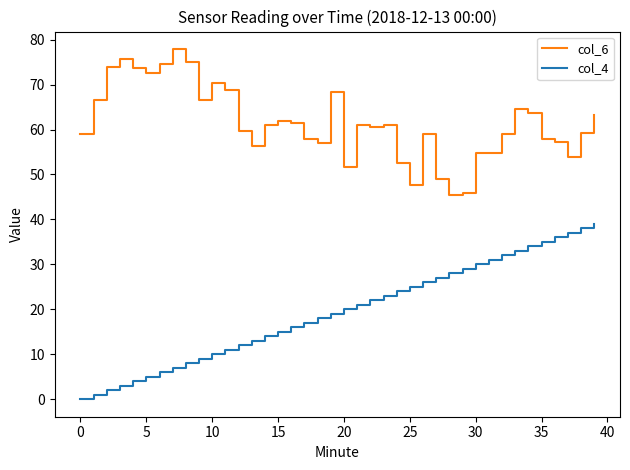

Rank the series by their average value, from lowest to highest.

col_4, col_6